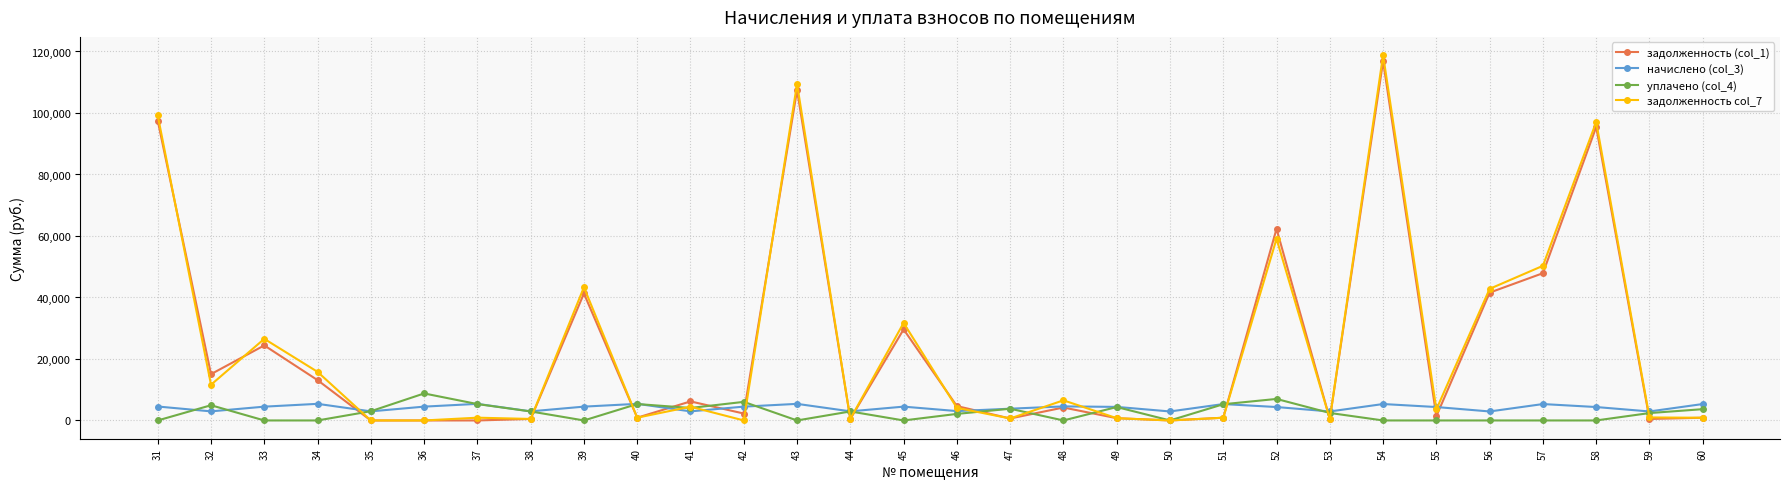

Between which two adjacent categories do уплачено (col_4) and задолженность col_7 first intersect?

34 and 35